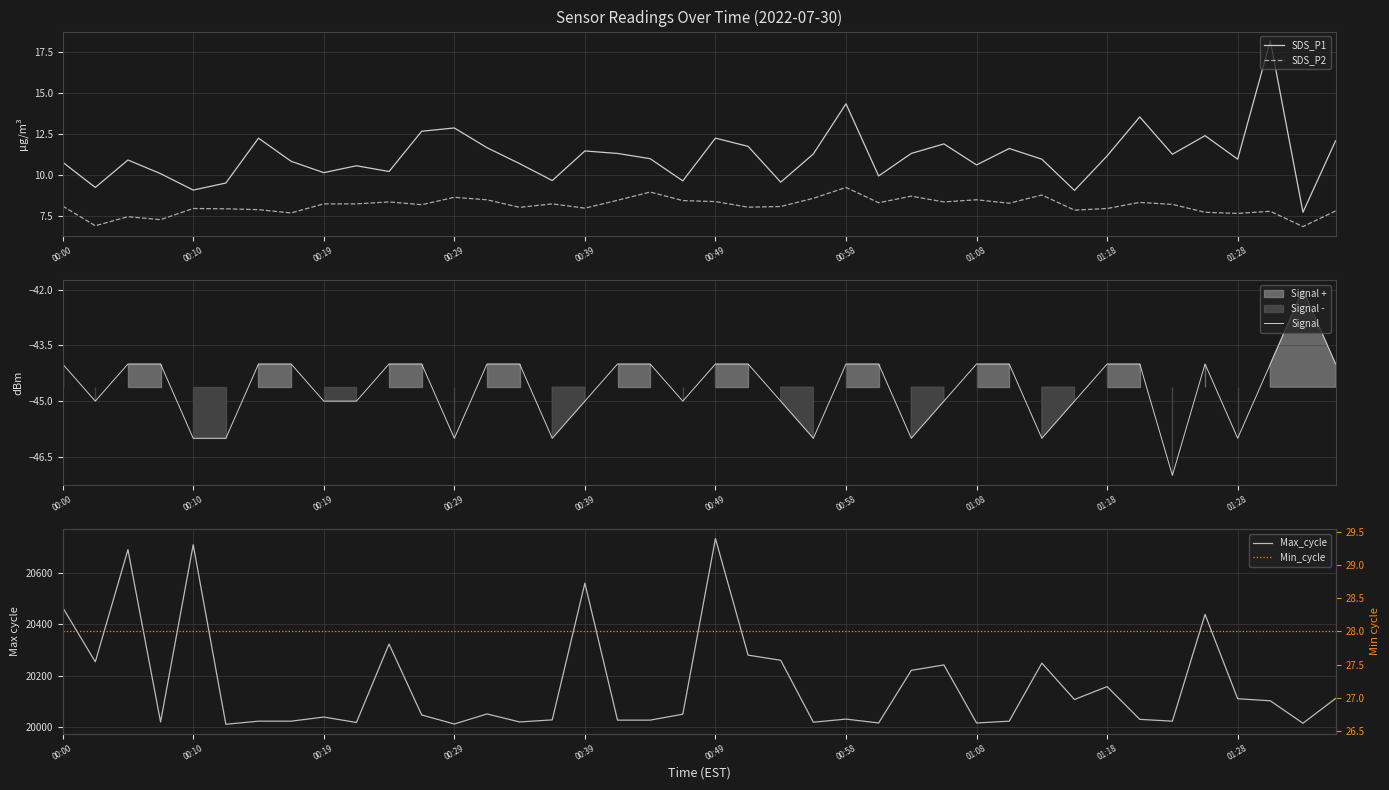

What is the sum of all Max_cycle values?

806603.0